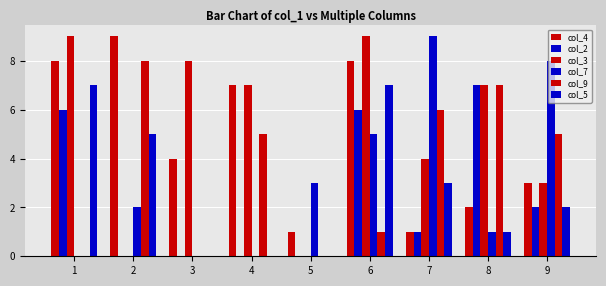

What is the difference between the highest and lowest values at 1?

9